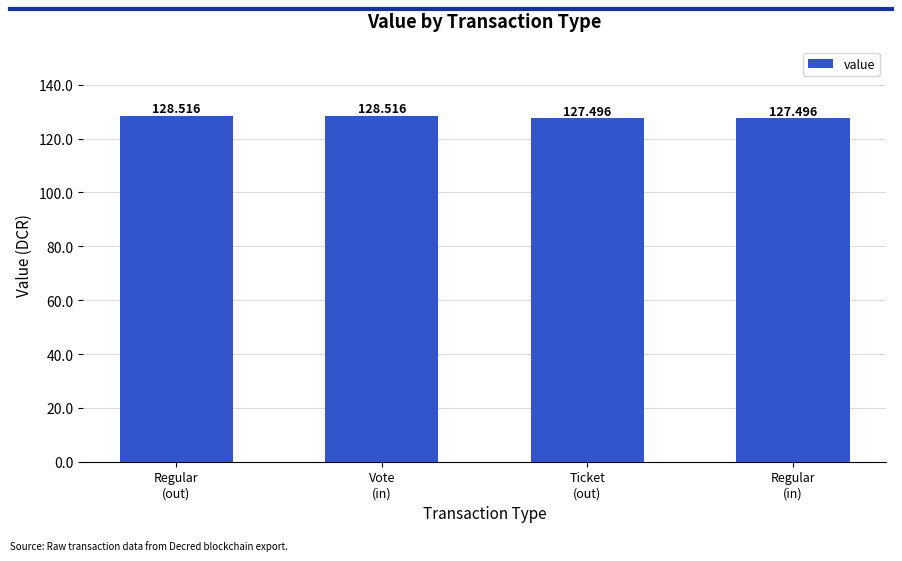

Between Vote
(in) and Ticket
(out), which is larger?

Vote
(in)